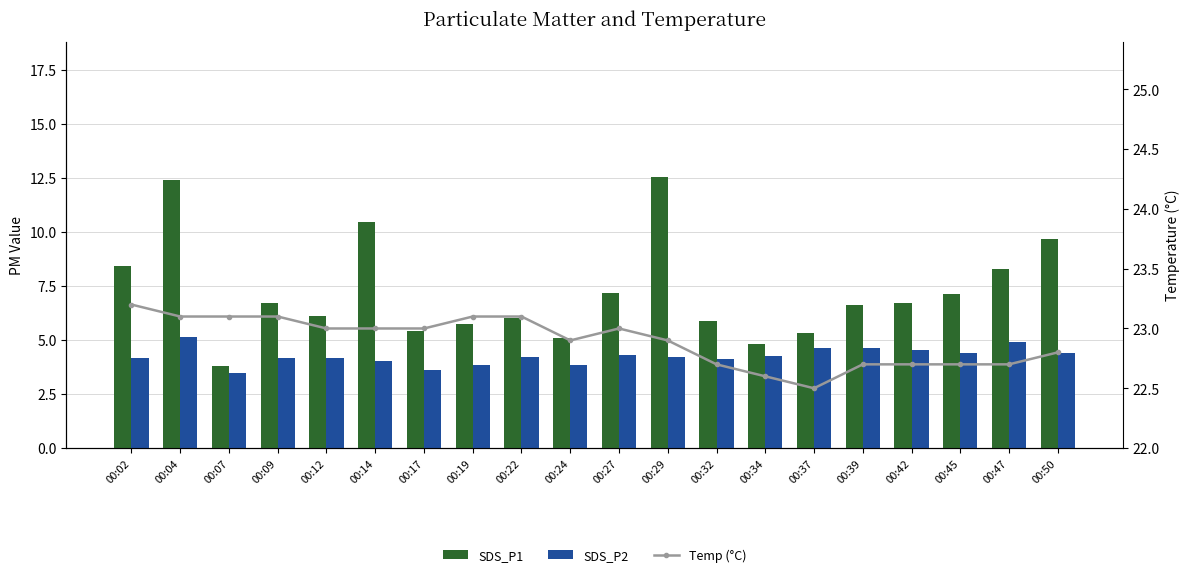

What value does the SDS_P2 series have at 00:47?

4.9